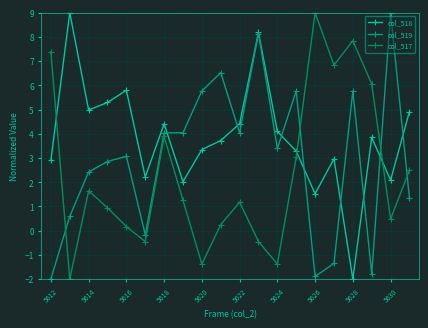

At how many categories does at least one series exceed 6?

9